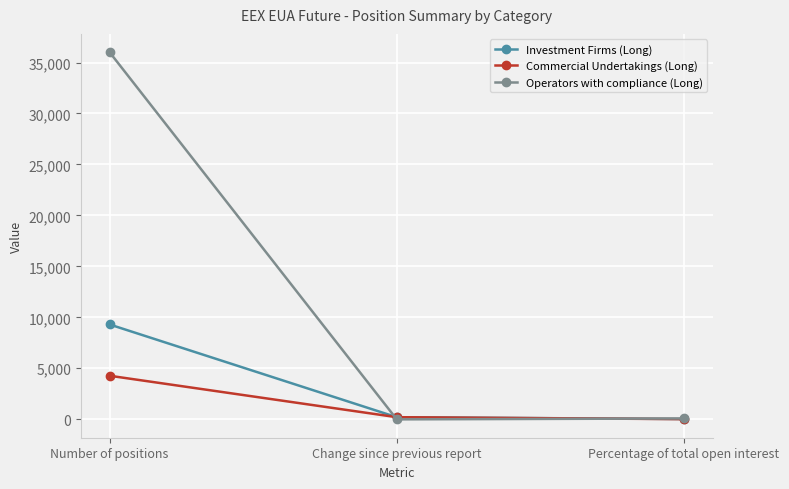

What is the greatest value displayed?

36007.0